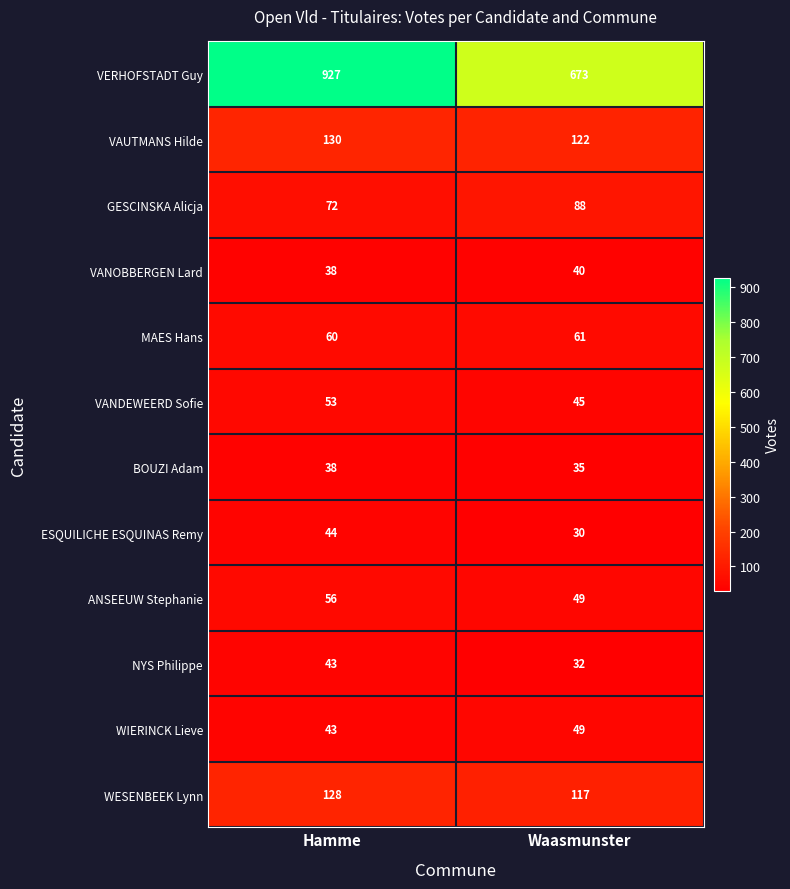

Read the VAUTMANS Hilde value at Hamme.

130